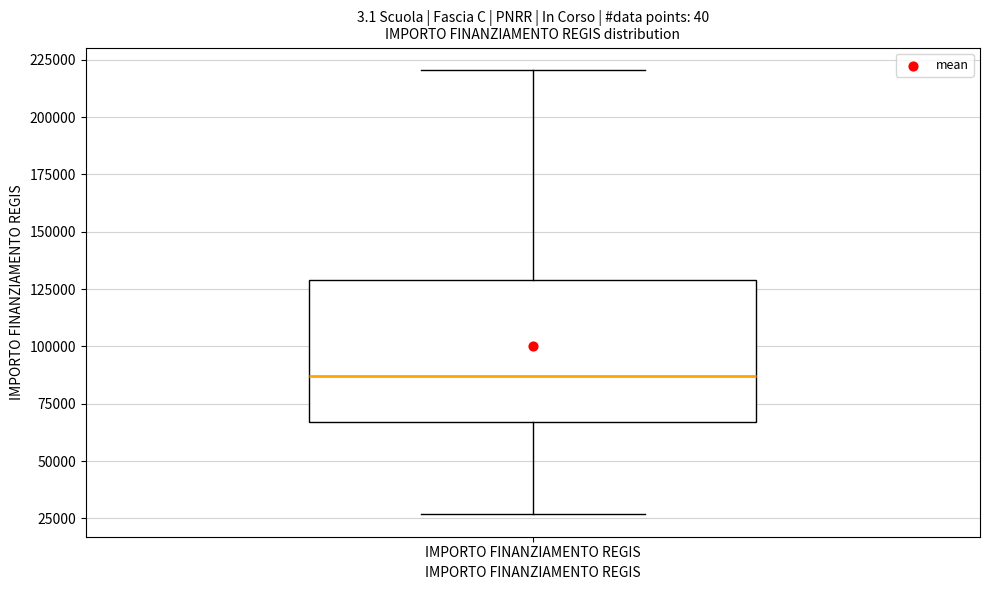

Read this box plot against the y-axis: the position of the median line, the range covered by the box, and the ends of both whiskers. The values are not printed on the chart, so give them approximately, as read against the axis.

median 85000, box 65000 to 130000, whiskers 25000 to 220000